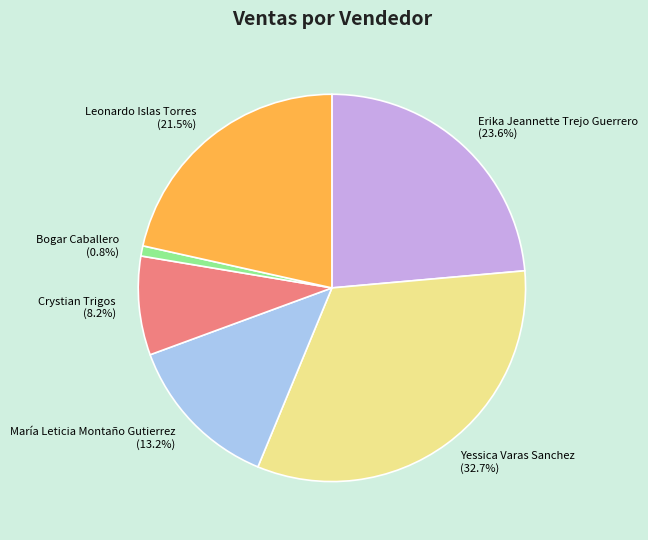

What is the largest slice in the pie chart?

Yessica Varas Sanchez